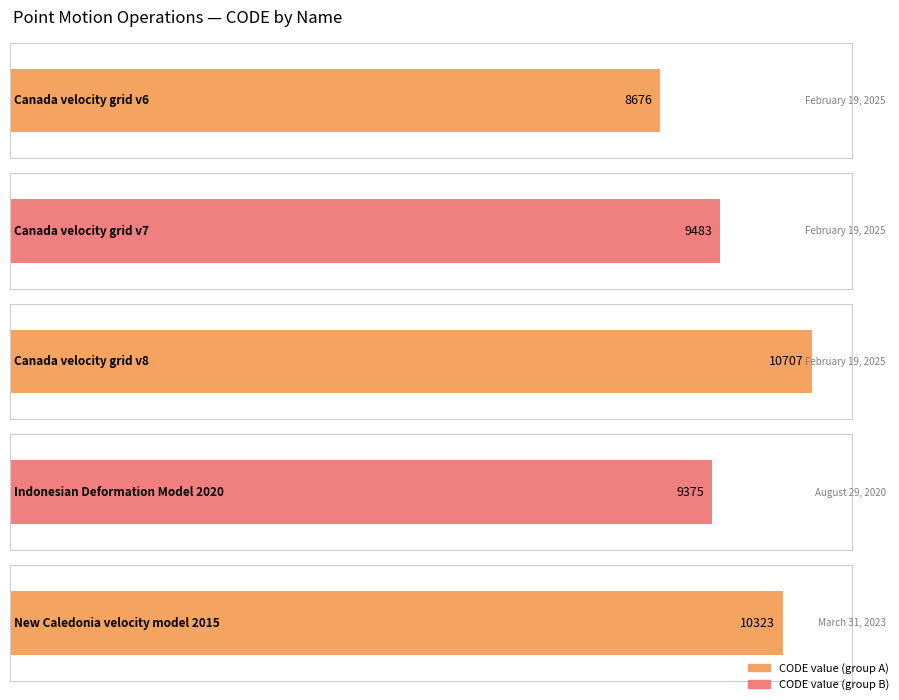

What is the greatest value displayed?

10707